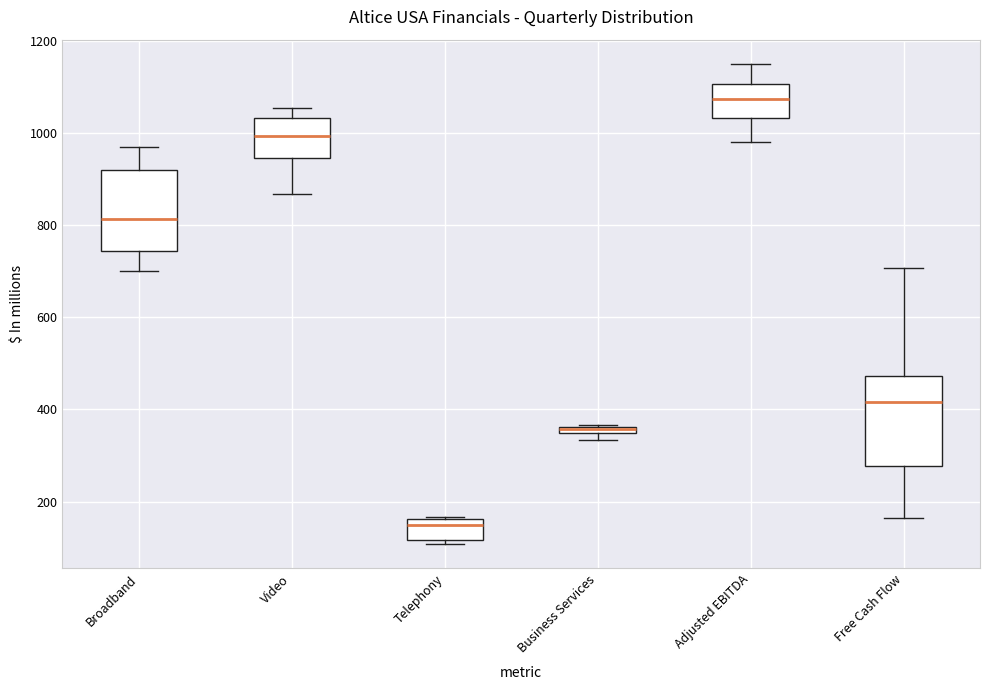

Which box's median line is the lowest?

Telephony